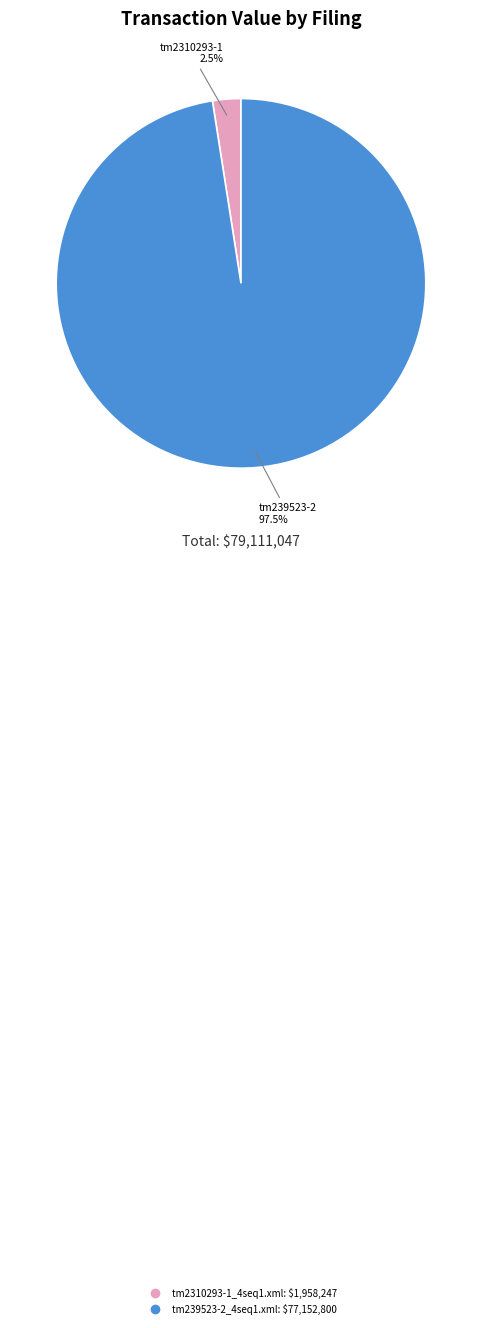

What is the majority slice?

tm239523-2_4seq1.xml